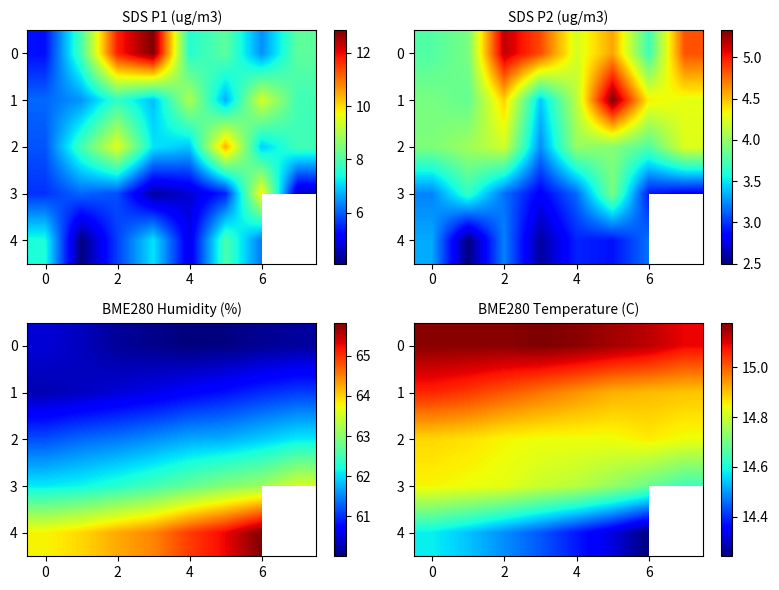

What is the lowest value of the 3 series?

14.6